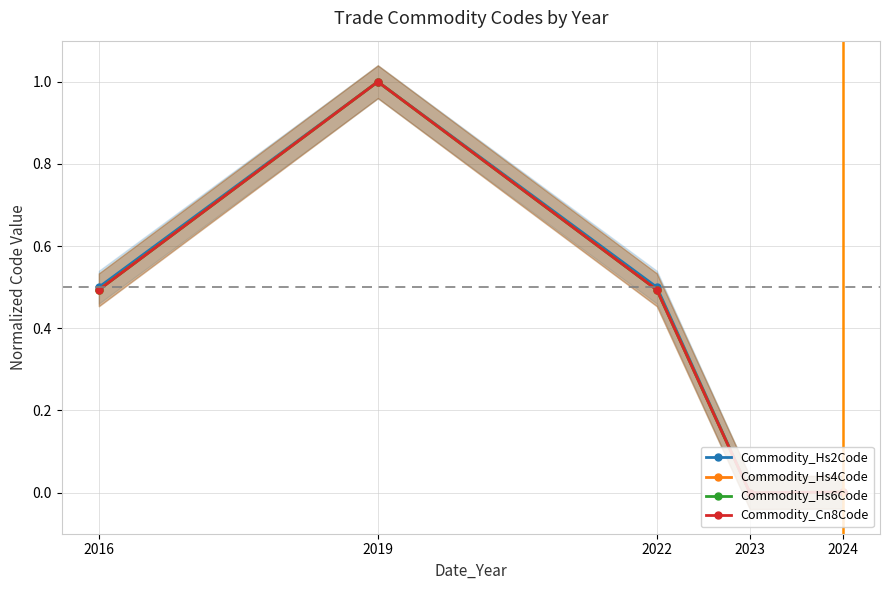

What is the difference between the Commodity_Hs2Code values at 2024 and 2016?

0.5